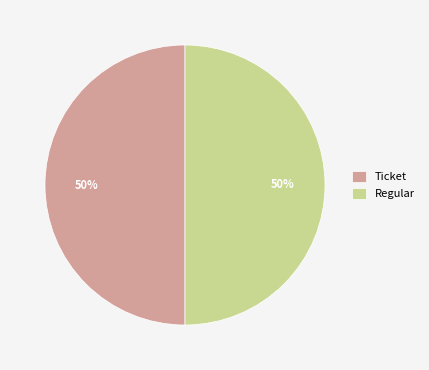

Is it true that Ticket is 59% of the pie?

False